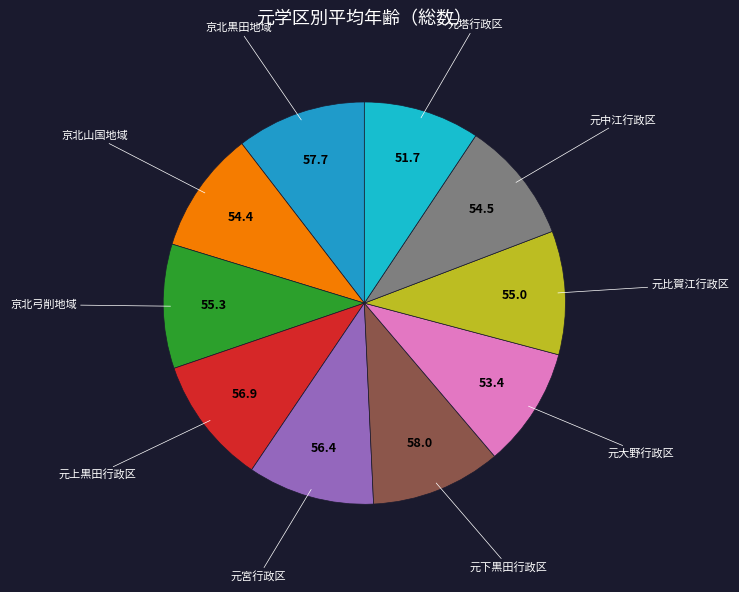

How many slices are in this pie chart?

10